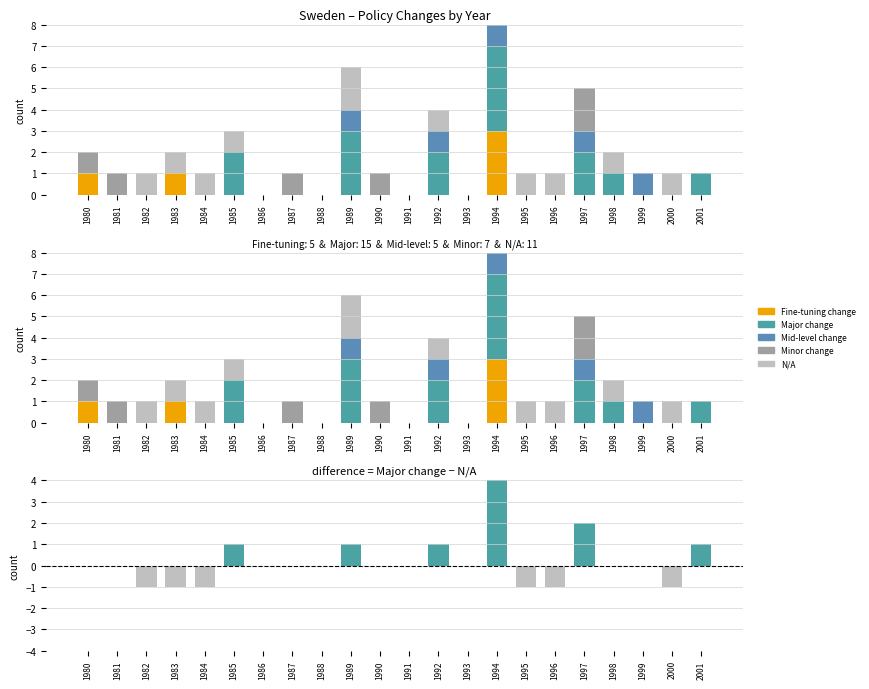

How many values in Minor change are above zero?

6